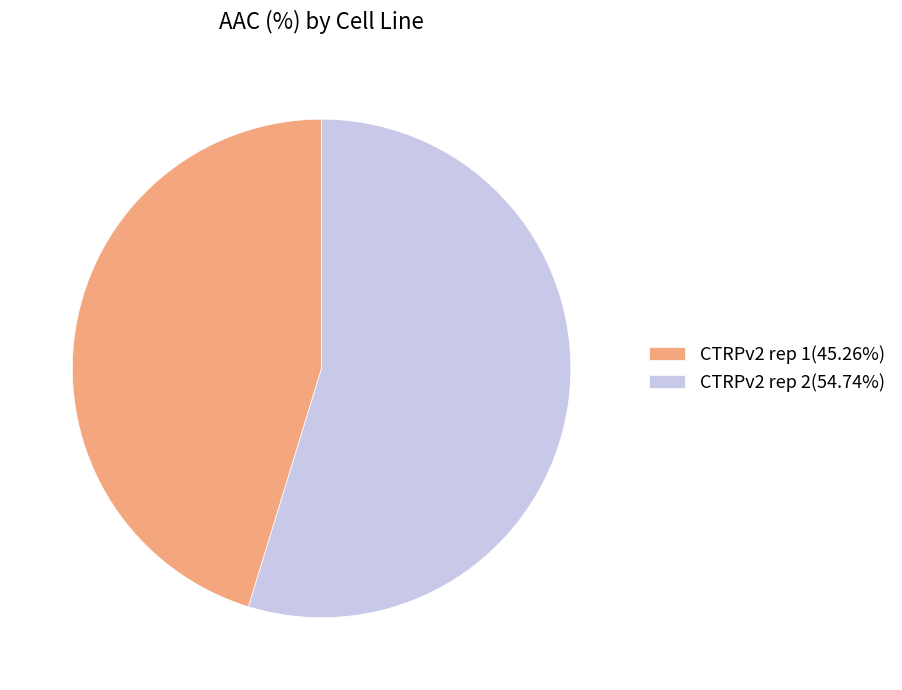

Do CTRPv2 rep 1(45.26%) and CTRPv2 rep 2(54.74%) together represent more than half of the pie?

Yes